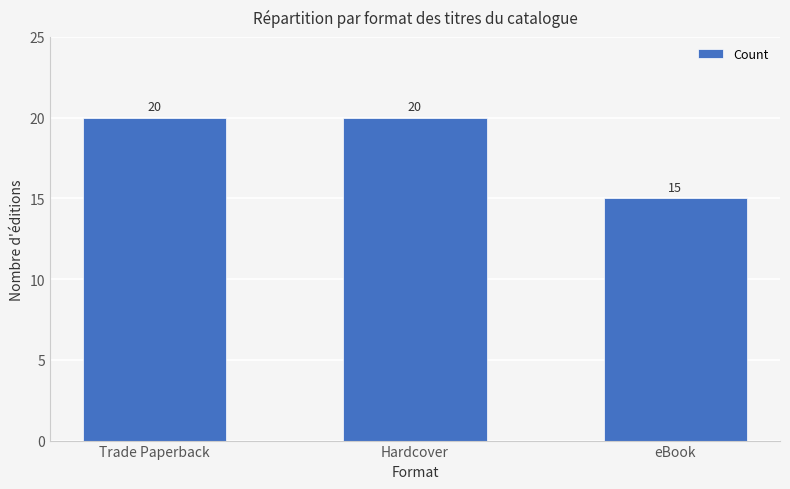

Does the chart contain stacked bars?

No